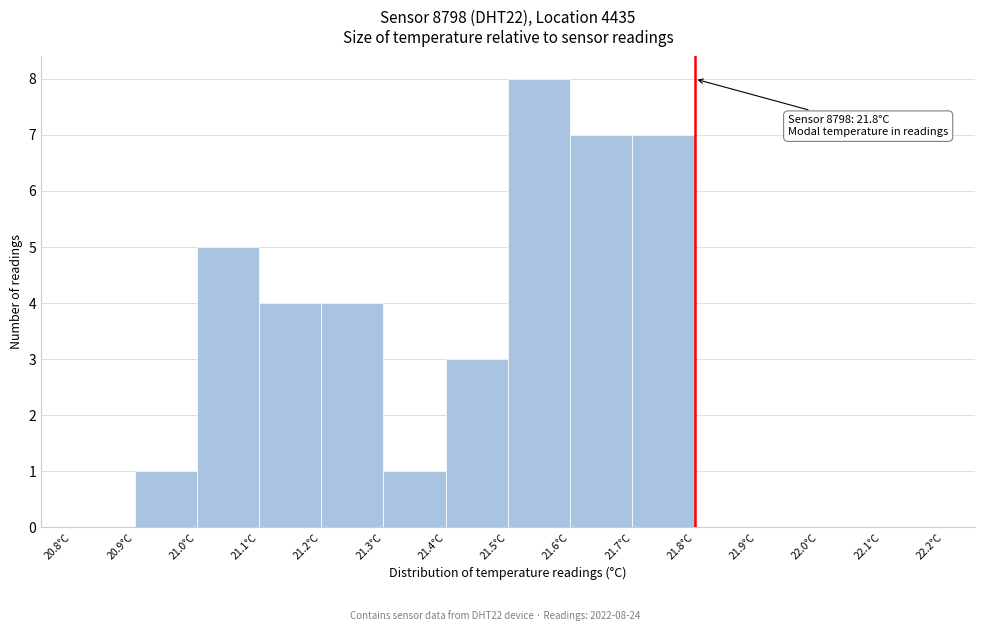

Over which range of the x-axis is the bar tallest?

21.5 to 21.6